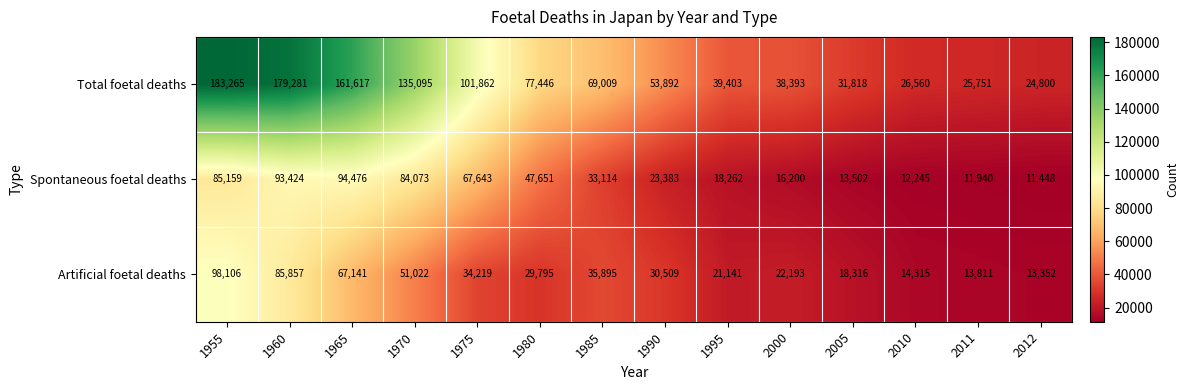

Which series changed the most between 1980 and 1985?

Spontaneous foetal deaths